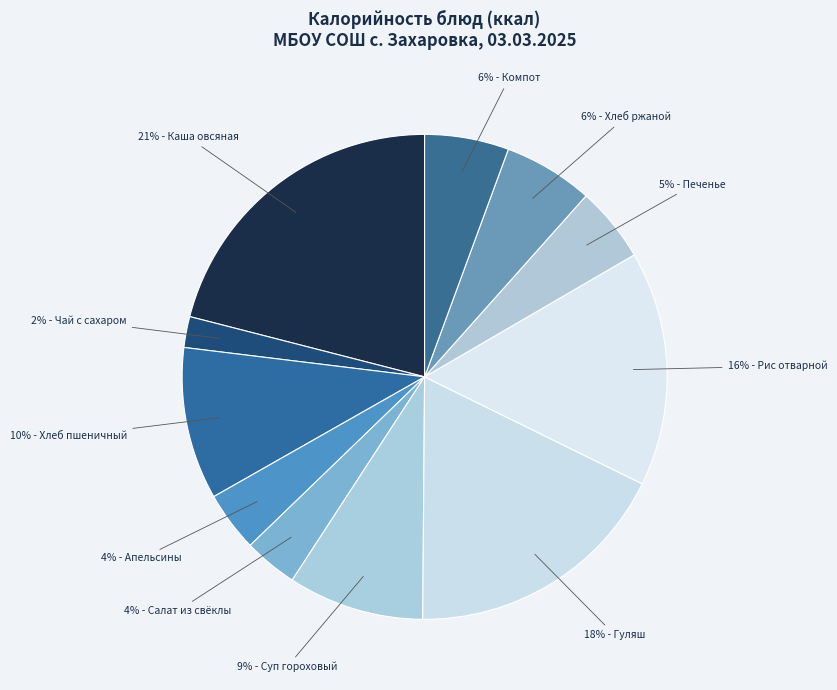

How many segments does this pie chart have?

11